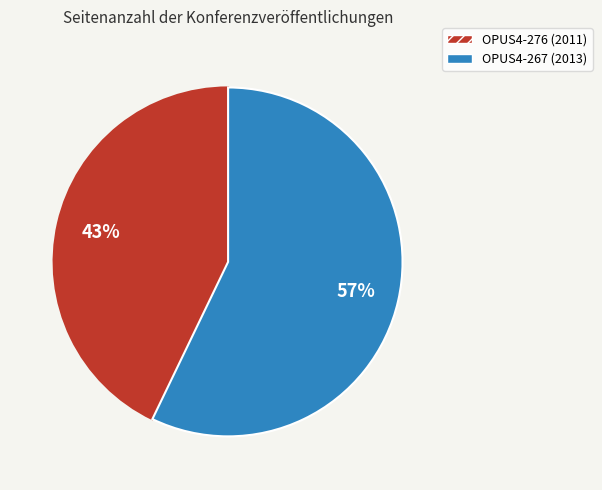

Approximately how many times larger is the value at OPUS4-267 (2013) compared to OPUS4-276 (2011)?

1.3